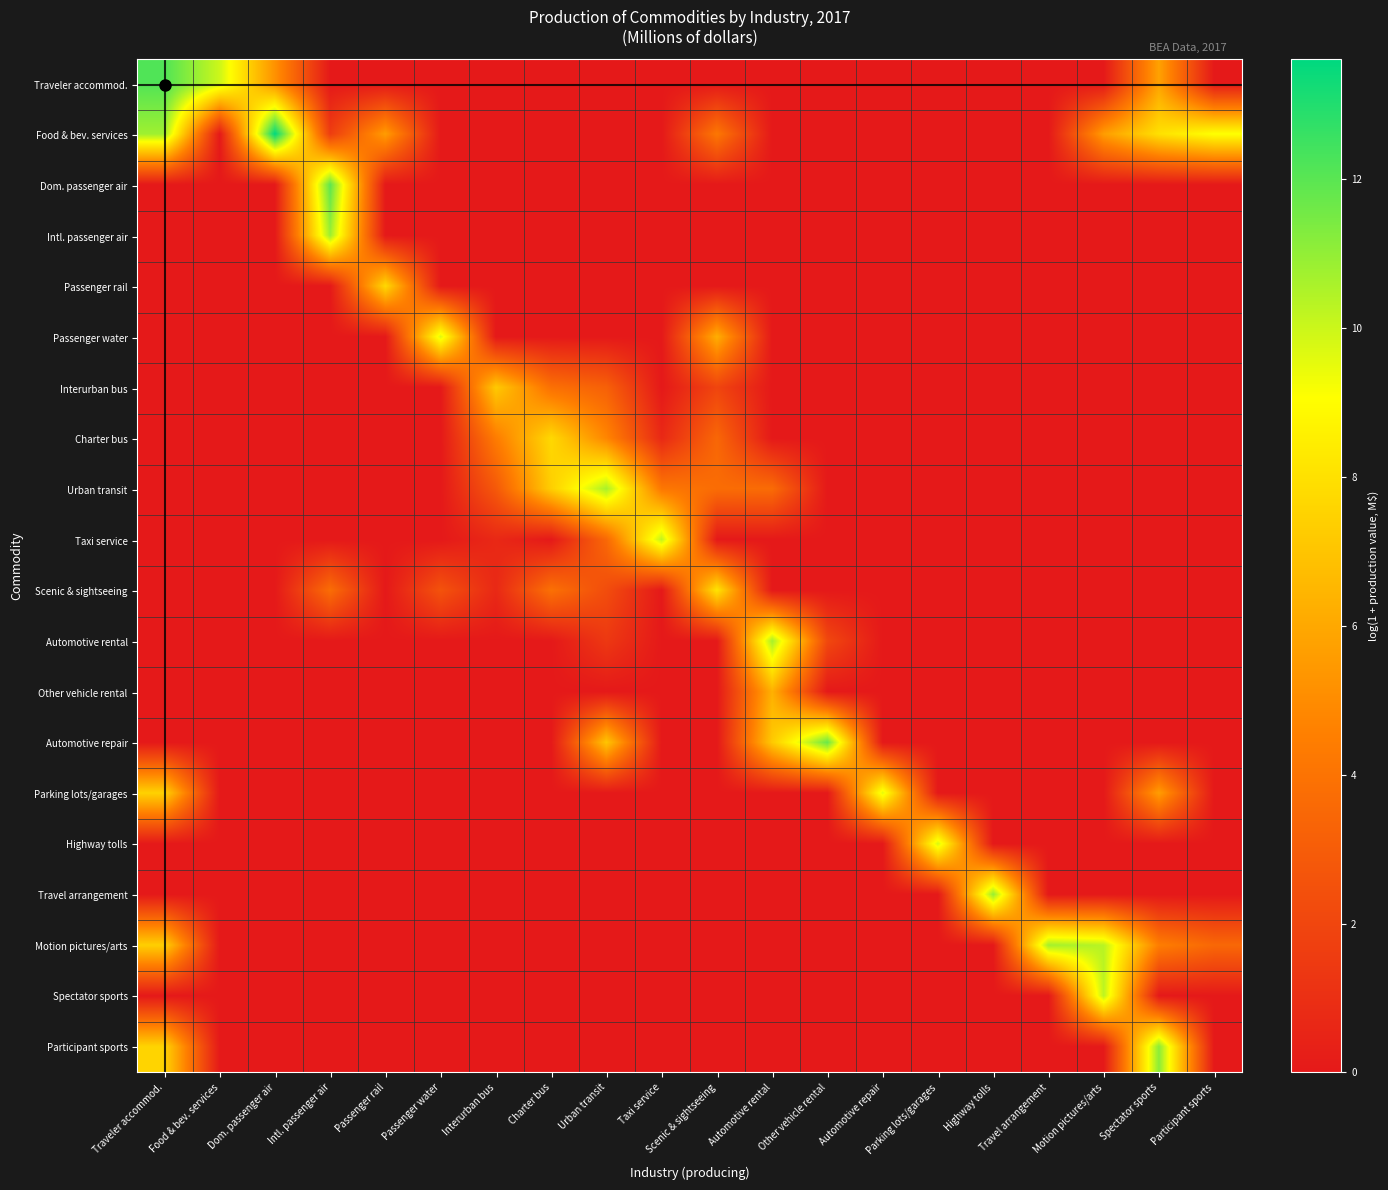

Reading right to left, what are all the values shown in this chart?

Traveler accommod.: Participant sports=0.0	Spectator sports=5.8	Motion pictures/arts=0.0	Travel arrangement=0.0	Highway tolls=0.0	Parking lots/garages=0.0	Automotive repair=0.0	Other vehicle rental=0.0	Automotive rental=0.0	Scenic & sightseeing=0.0	Taxi service=0.0	Urban transit=0.0	Charter bus=0.0	Interurban bus=0.0	Passenger water=0.0	Passenger rail=0.0	Intl. passenger air=0.0	Dom. passenger air=5.2	Food & bev. services=10.0	Traveler accommod.=12.2
Food & bev. services: Participant sports=9.1	Spectator sports=8.0	Motion pictures/arts=5.6	Travel arrangement=0.0	Highway tolls=0.0	Parking lots/garages=0.0	Automotive repair=0.0	Other vehicle rental=0.0	Automotive rental=0.0	Scenic & sightseeing=4.2	Taxi service=0.0	Urban transit=0.0	Charter bus=0.0	Interurban bus=0.0	Passenger water=0.0	Passenger rail=5.6	Intl. passenger air=1.6	Dom. passenger air=13.6	Food & bev. services=0.0	Traveler accommod.=10.8
Dom. passenger air: Participant sports=0.0	Spectator sports=0.0	Motion pictures/arts=0.0	Travel arrangement=0.0	Highway tolls=0.0	Parking lots/garages=0.0	Automotive repair=0.0	Other vehicle rental=0.0	Automotive rental=0.0	Scenic & sightseeing=0.0	Taxi service=0.0	Urban transit=0.0	Charter bus=0.0	Interurban bus=0.0	Passenger water=0.0	Passenger rail=0.0	Intl. passenger air=11.9	Dom. passenger air=0.0	Food & bev. services=0.0	Traveler accommod.=0.0
Intl. passenger air: Participant sports=0.0	Spectator sports=0.0	Motion pictures/arts=0.0	Travel arrangement=0.0	Highway tolls=0.0	Parking lots/garages=0.0	Automotive repair=0.0	Other vehicle rental=0.0	Automotive rental=0.0	Scenic & sightseeing=0.0	Taxi service=0.0	Urban transit=0.0	Charter bus=0.0	Interurban bus=0.0	Passenger water=0.0	Passenger rail=0.0	Intl. passenger air=10.8	Dom. passenger air=0.0	Food & bev. services=0.0	Traveler accommod.=0.0
Passenger rail: Participant sports=0.0	Spectator sports=0.0	Motion pictures/arts=0.0	Travel arrangement=0.0	Highway tolls=0.0	Parking lots/garages=0.0	Automotive repair=0.0	Other vehicle rental=0.0	Automotive rental=0.0	Scenic & sightseeing=0.0	Taxi service=0.0	Urban transit=0.0	Charter bus=0.0	Interurban bus=0.0	Passenger water=0.0	Passenger rail=7.7	Intl. passenger air=0.0	Dom. passenger air=0.0	Food & bev. services=0.0	Traveler accommod.=0.0
Passenger water: Participant sports=0.0	Spectator sports=0.0	Motion pictures/arts=0.0	Travel arrangement=0.0	Highway tolls=0.0	Parking lots/garages=0.0	Automotive repair=0.0	Other vehicle rental=0.0	Automotive rental=0.0	Scenic & sightseeing=6.2	Taxi service=0.0	Urban transit=0.0	Charter bus=0.0	Interurban bus=0.0	Passenger water=9.7	Passenger rail=0.0	Intl. passenger air=0.0	Dom. passenger air=0.0	Food & bev. services=0.0	Traveler accommod.=0.0
Interurban bus: Participant sports=0.0	Spectator sports=0.0	Motion pictures/arts=0.0	Travel arrangement=0.0	Highway tolls=0.0	Parking lots/garages=0.0	Automotive repair=0.0	Other vehicle rental=0.0	Automotive rental=0.0	Scenic & sightseeing=1.9	Taxi service=0.0	Urban transit=3.2	Charter bus=3.9	Interurban bus=7.2	Passenger water=0.0	Passenger rail=0.0	Intl. passenger air=0.0	Dom. passenger air=0.0	Food & bev. services=0.0	Traveler accommod.=0.0
Charter bus: Participant sports=0.0	Spectator sports=0.0	Motion pictures/arts=0.0	Travel arrangement=0.0	Highway tolls=0.0	Parking lots/garages=0.0	Automotive repair=0.0	Other vehicle rental=0.0	Automotive rental=0.0	Scenic & sightseeing=3.5	Taxi service=0.7	Urban transit=4.8	Charter bus=7.7	Interurban bus=4.4	Passenger water=0.0	Passenger rail=0.0	Intl. passenger air=0.0	Dom. passenger air=0.0	Food & bev. services=0.0	Traveler accommod.=0.0
Urban transit: Participant sports=0.0	Spectator sports=0.0	Motion pictures/arts=0.0	Travel arrangement=0.0	Highway tolls=0.0	Parking lots/garages=0.0	Automotive repair=0.0	Other vehicle rental=0.0	Automotive rental=3.7	Scenic & sightseeing=3.7	Taxi service=4.2	Urban transit=10.6	Charter bus=7.4	Interurban bus=2.8	Passenger water=0.0	Passenger rail=0.0	Intl. passenger air=0.0	Dom. passenger air=0.0	Food & bev. services=0.0	Traveler accommod.=0.0
Taxi service: Participant sports=0.0	Spectator sports=0.0	Motion pictures/arts=0.0	Travel arrangement=0.0	Highway tolls=0.0	Parking lots/garages=0.0	Automotive repair=0.0	Other vehicle rental=0.0	Automotive rental=0.0	Scenic & sightseeing=0.0	Taxi service=10.2	Urban transit=3.5	Charter bus=0.0	Interurban bus=0.7	Passenger water=0.0	Passenger rail=0.0	Intl. passenger air=0.0	Dom. passenger air=0.0	Food & bev. services=0.0	Traveler accommod.=0.0
Scenic & sightseeing: Participant sports=0.0	Spectator sports=0.0	Motion pictures/arts=0.0	Travel arrangement=0.0	Highway tolls=0.0	Parking lots/garages=0.0	Automotive repair=0.0	Other vehicle rental=0.0	Automotive rental=0.0	Scenic & sightseeing=8.1	Taxi service=0.0	Urban transit=2.3	Charter bus=3.9	Interurban bus=0.7	Passenger water=2.6	Passenger rail=0.0	Intl. passenger air=3.7	Dom. passenger air=0.0	Food & bev. services=0.0	Traveler accommod.=0.0
Automotive rental: Participant sports=0.0	Spectator sports=0.0	Motion pictures/arts=0.0	Travel arrangement=0.0	Highway tolls=0.0	Parking lots/garages=0.0	Automotive repair=0.0	Other vehicle rental=2.1	Automotive rental=10.7	Scenic & sightseeing=0.0	Taxi service=0.0	Urban transit=1.4	Charter bus=0.0	Interurban bus=0.0	Passenger water=0.0	Passenger rail=0.0	Intl. passenger air=0.0	Dom. passenger air=0.0	Food & bev. services=0.0	Traveler accommod.=0.0
Other vehicle rental: Participant sports=0.0	Spectator sports=0.0	Motion pictures/arts=0.0	Travel arrangement=0.0	Highway tolls=0.0	Parking lots/garages=0.0	Automotive repair=0.0	Other vehicle rental=0.0	Automotive rental=6.3	Scenic & sightseeing=0.0	Taxi service=0.0	Urban transit=0.0	Charter bus=0.0	Interurban bus=0.0	Passenger water=0.0	Passenger rail=0.0	Intl. passenger air=0.0	Dom. passenger air=0.0	Food & bev. services=0.0	Traveler accommod.=0.0
Automotive repair: Participant sports=0.0	Spectator sports=0.0	Motion pictures/arts=0.0	Travel arrangement=0.0	Highway tolls=0.0	Parking lots/garages=0.0	Automotive repair=0.0	Other vehicle rental=11.7	Automotive rental=7.2	Scenic & sightseeing=0.0	Taxi service=0.0	Urban transit=7.0	Charter bus=0.0	Interurban bus=0.0	Passenger water=0.0	Passenger rail=0.0	Intl. passenger air=0.0	Dom. passenger air=0.0	Food & bev. services=0.0	Traveler accommod.=0.0
Parking lots/garages: Participant sports=0.0	Spectator sports=5.6	Motion pictures/arts=0.0	Travel arrangement=0.0	Highway tolls=0.0	Parking lots/garages=0.0	Automotive repair=9.6	Other vehicle rental=0.0	Automotive rental=0.0	Scenic & sightseeing=0.0	Taxi service=0.0	Urban transit=0.0	Charter bus=0.0	Interurban bus=0.0	Passenger water=0.0	Passenger rail=0.0	Intl. passenger air=0.0	Dom. passenger air=0.0	Food & bev. services=0.0	Traveler accommod.=7.5
Highway tolls: Participant sports=0.0	Spectator sports=0.0	Motion pictures/arts=0.0	Travel arrangement=0.0	Highway tolls=0.0	Parking lots/garages=9.8	Automotive repair=0.0	Other vehicle rental=0.0	Automotive rental=0.0	Scenic & sightseeing=0.0	Taxi service=0.0	Urban transit=0.0	Charter bus=0.0	Interurban bus=0.0	Passenger water=0.0	Passenger rail=0.0	Intl. passenger air=0.0	Dom. passenger air=0.0	Food & bev. services=0.0	Traveler accommod.=0.0
Travel arrangement: Participant sports=0.0	Spectator sports=0.0	Motion pictures/arts=0.0	Travel arrangement=0.0	Highway tolls=10.9	Parking lots/garages=0.0	Automotive repair=0.0	Other vehicle rental=0.0	Automotive rental=0.0	Scenic & sightseeing=0.0	Taxi service=0.0	Urban transit=0.0	Charter bus=0.0	Interurban bus=0.0	Passenger water=0.0	Passenger rail=0.0	Intl. passenger air=0.0	Dom. passenger air=0.0	Food & bev. services=0.0	Traveler accommod.=0.0
Motion pictures/arts: Participant sports=3.5	Spectator sports=4.5	Motion pictures/arts=10.3	Travel arrangement=10.7	Highway tolls=0.0	Parking lots/garages=0.0	Automotive repair=0.0	Other vehicle rental=0.0	Automotive rental=0.0	Scenic & sightseeing=0.0	Taxi service=0.0	Urban transit=0.0	Charter bus=0.0	Interurban bus=0.0	Passenger water=0.0	Passenger rail=0.0	Intl. passenger air=0.0	Dom. passenger air=0.0	Food & bev. services=0.0	Traveler accommod.=7.4
Spectator sports: Participant sports=0.0	Spectator sports=0.0	Motion pictures/arts=10.3	Travel arrangement=0.0	Highway tolls=0.0	Parking lots/garages=0.0	Automotive repair=0.0	Other vehicle rental=0.0	Automotive rental=0.0	Scenic & sightseeing=0.0	Taxi service=0.0	Urban transit=0.0	Charter bus=0.0	Interurban bus=0.0	Passenger water=0.0	Passenger rail=0.0	Intl. passenger air=0.0	Dom. passenger air=0.0	Food & bev. services=0.0	Traveler accommod.=0.0
Participant sports: Participant sports=0.0	Spectator sports=11.1	Motion pictures/arts=0.0	Travel arrangement=0.0	Highway tolls=0.0	Parking lots/garages=0.0	Automotive repair=0.0	Other vehicle rental=0.0	Automotive rental=0.0	Scenic & sightseeing=0.0	Taxi service=0.0	Urban transit=0.0	Charter bus=0.0	Interurban bus=0.0	Passenger water=0.0	Passenger rail=0.0	Intl. passenger air=0.0	Dom. passenger air=0.0	Food & bev. services=0.0	Traveler accommod.=7.6